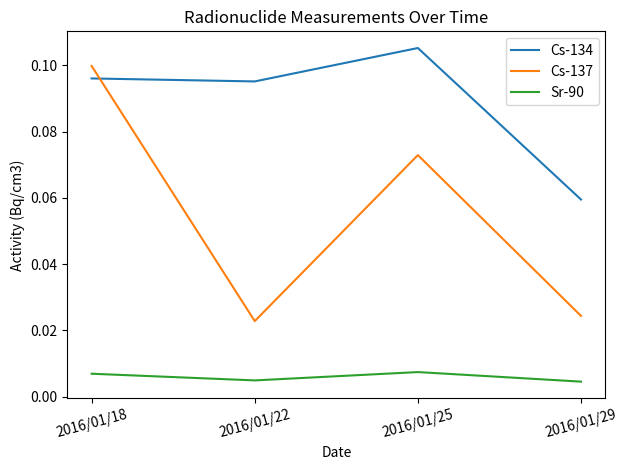

Which label corresponds to the largest value in the chart?

2016/01/25